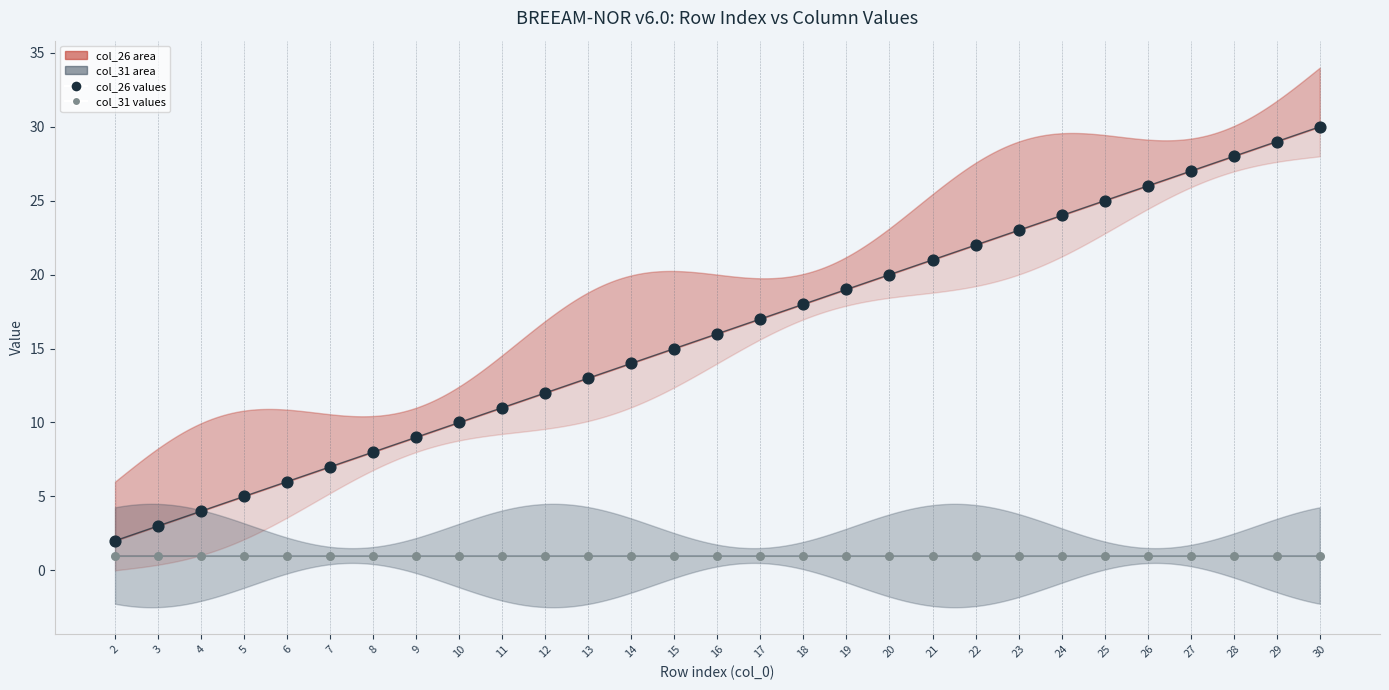

Which series contains the highest Y value?

col_26 values